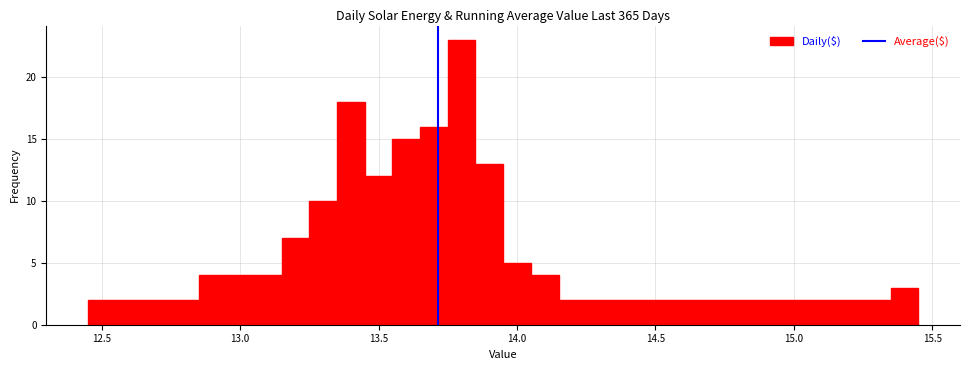

Read against the x-axis, roughly where is the centre of the tallest bar?

13.80